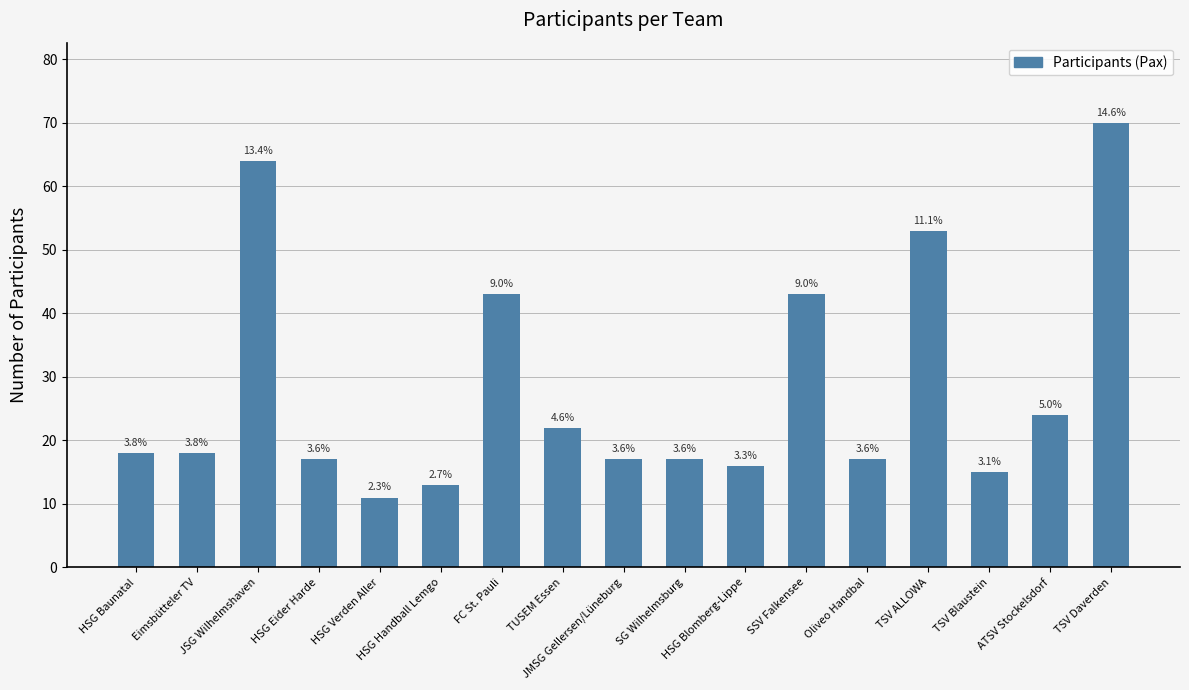

Are the bars horizontal?

No